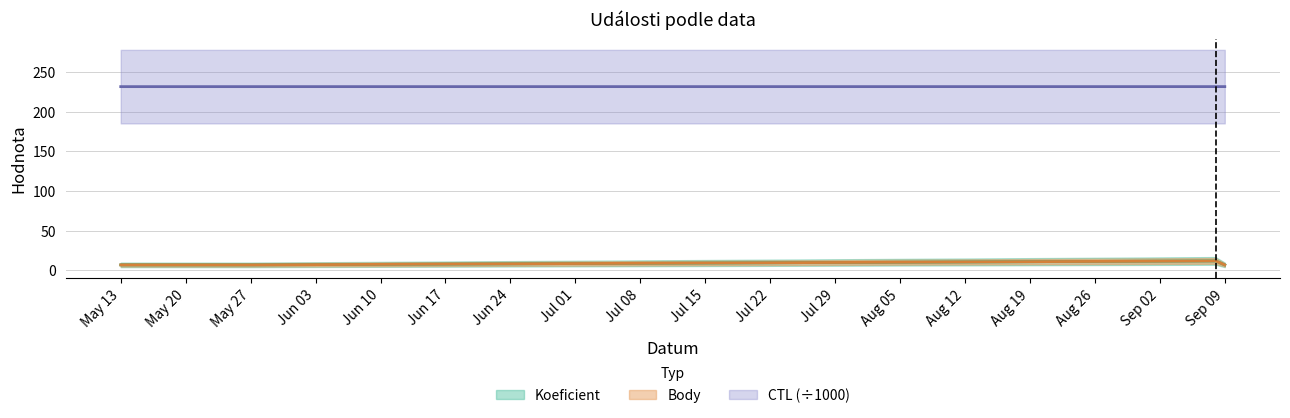

True or false: Koeficient has a value of 7.0 at May 20.

True